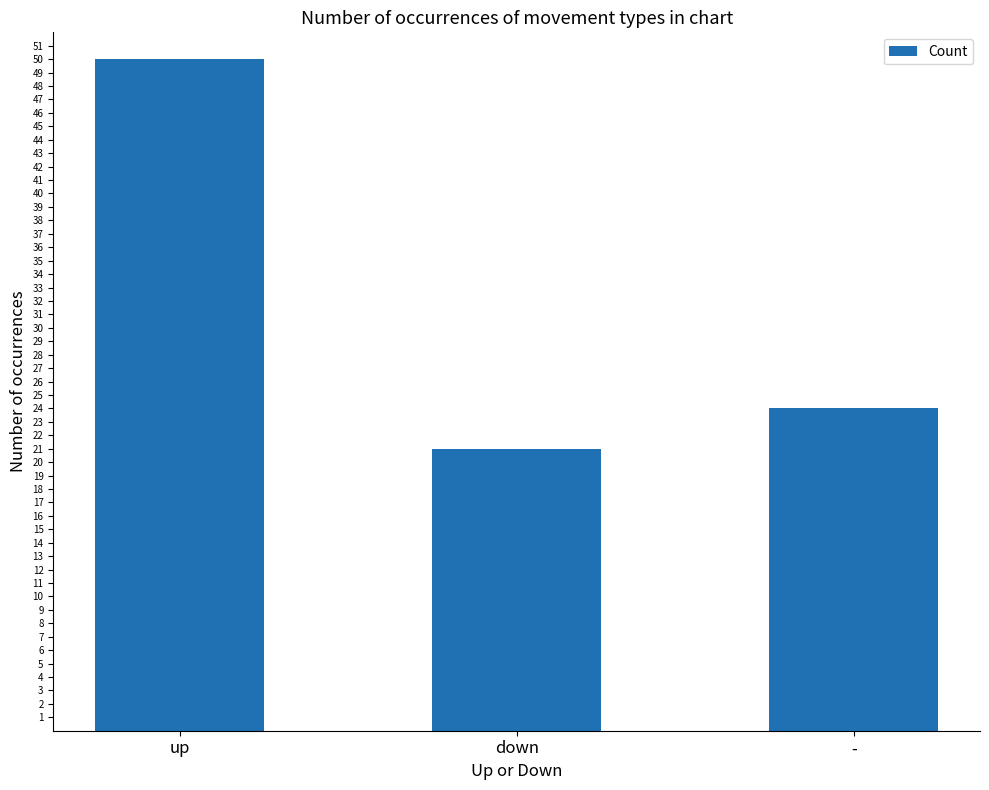

List the labels in order of value, largest first.

up, -, down